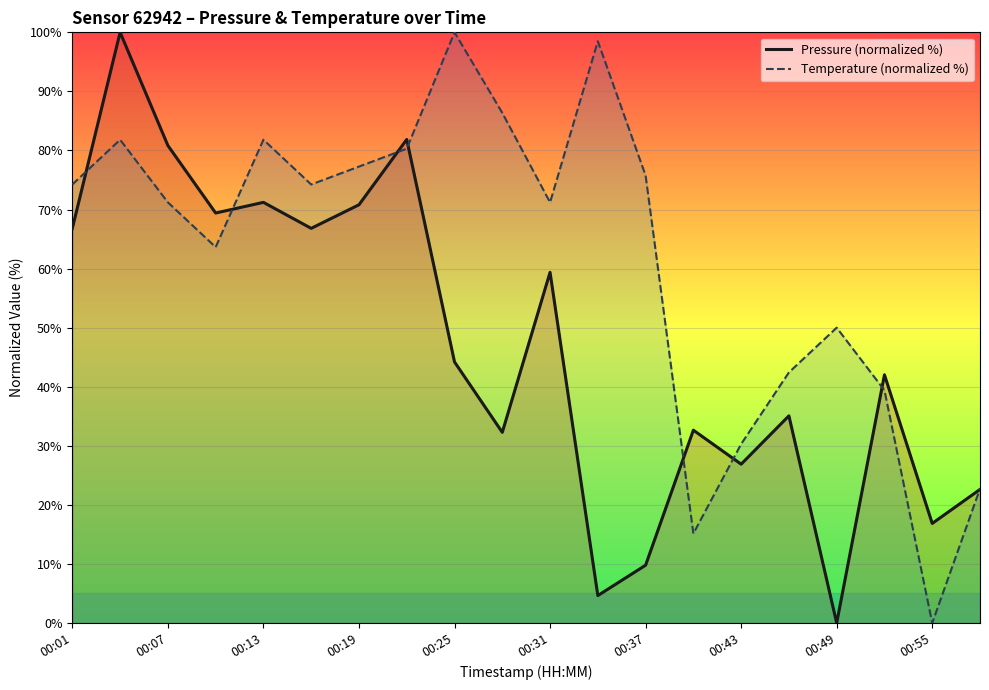

At how many categories does at least one series exceed 4?

20